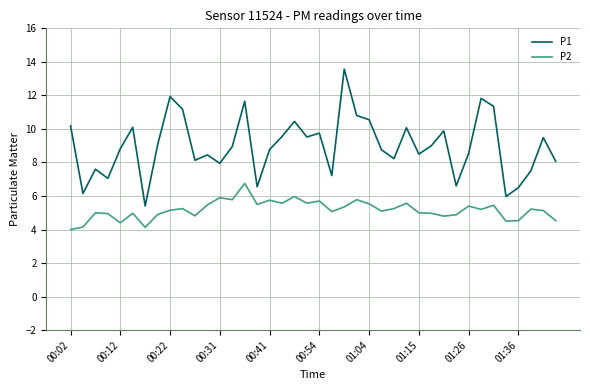

True or false: P2 and P1 intersect in this chart.

False